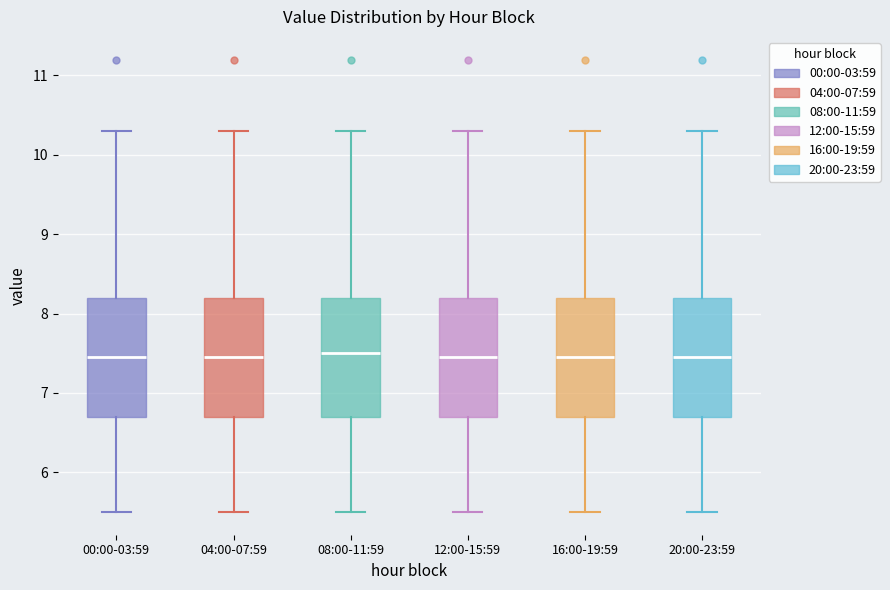

Reading left to right, read every box against the y-axis: the position of its median line, the range the box covers, and the ends of its whiskers. The values are not printed on the chart, so give them approximately, as read against the axis.

00:00-03:59: median 7.5, box 6.7 to 8.2, whiskers 5.5 to 10.3
04:00-07:59: median 7.5, box 6.7 to 8.2, whiskers 5.5 to 10.3
08:00-11:59: median 7.5, box 6.7 to 8.2, whiskers 5.5 to 10.3
12:00-15:59: median 7.5, box 6.7 to 8.2, whiskers 5.5 to 10.3
16:00-19:59: median 7.5, box 6.7 to 8.2, whiskers 5.5 to 10.3
20:00-23:59: median 7.5, box 6.7 to 8.2, whiskers 5.5 to 10.3